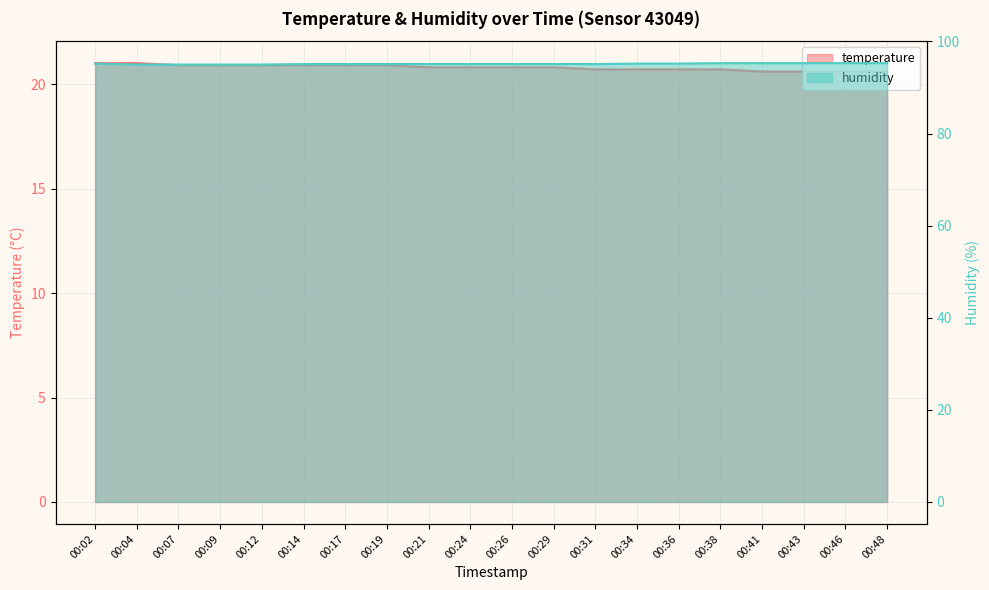

Rank the series at 00:48 from highest to lowest value.

humidity, temperature